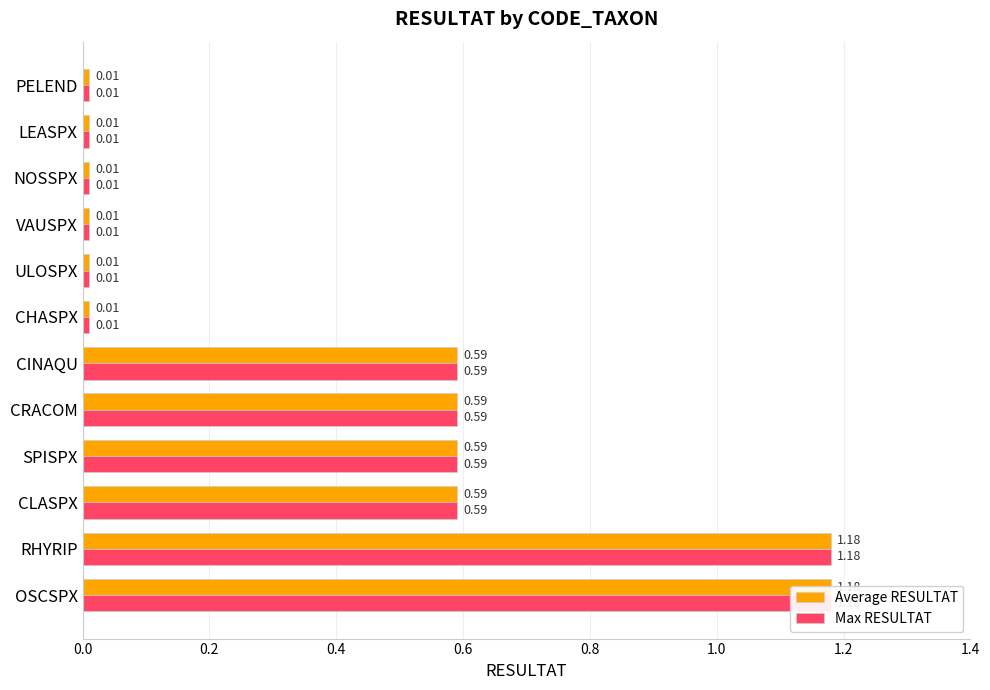

What is the difference between the second highest and second lowest values in the Average RESULTAT series?

1.2